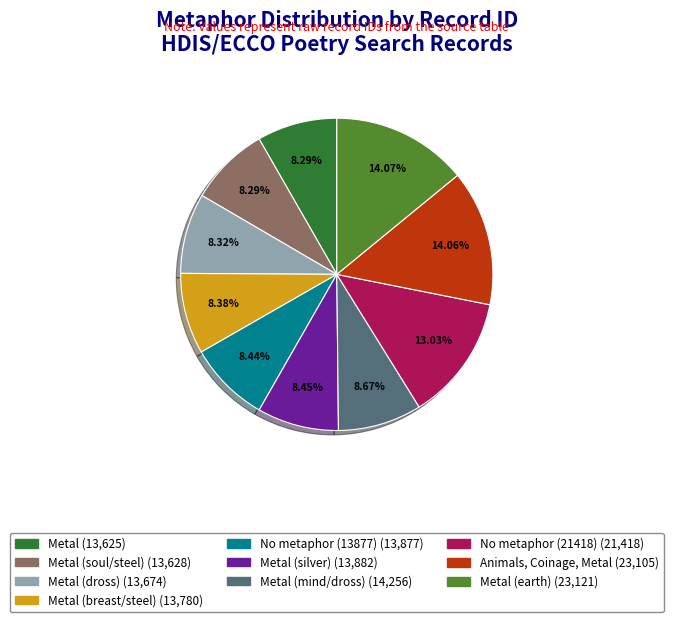

Is there any slice that represents more than half of the pie?

No